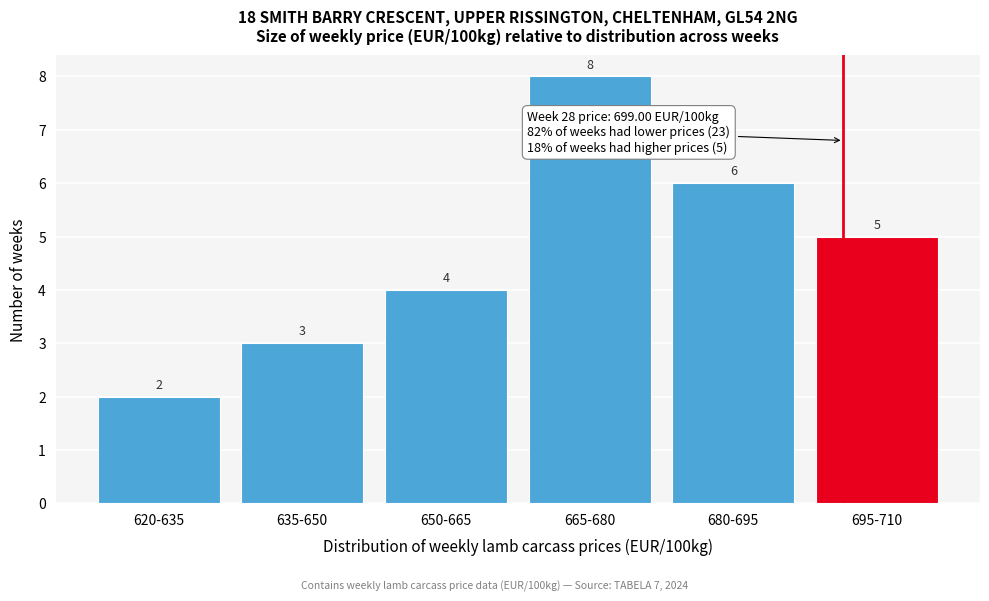

Reading right to left, transcribe all the data shown in this chart.

695-710=5	680-695=6	665-680=8	650-665=4	635-650=3	620-635=2